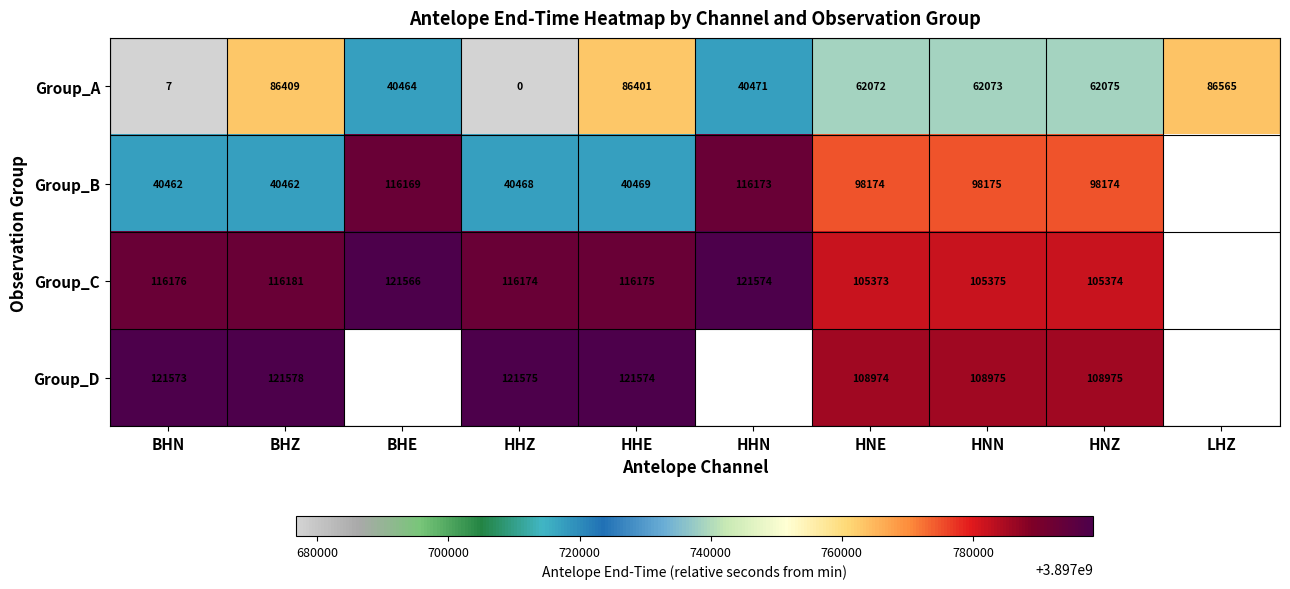

Is the value of Group_A at HNN greater than the value of Group_B at HHE?

Yes